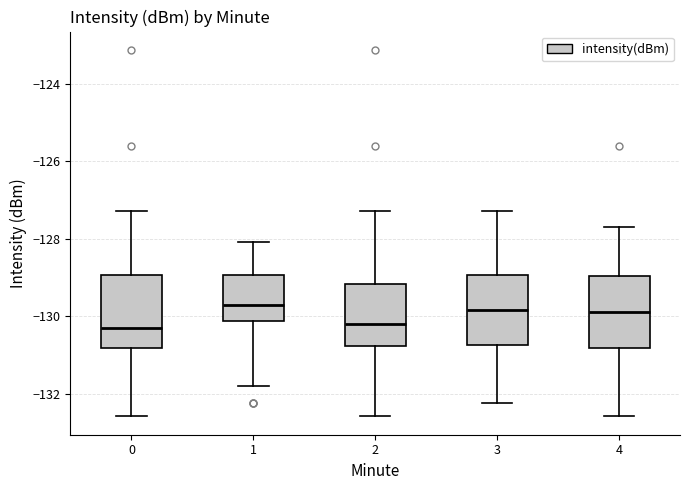

Reading left to right, read every box against the y-axis: the position of its median line, the range the box covers, and the ends of its whiskers. The values are not printed on the chart, so give them approximately, as read against the axis.

0: median -130.4, box -130.8 to -129.0, whiskers -132.6 to -127.2
1: median -129.8, box -130.2 to -129.0, whiskers -131.8 to -128.0
2: median -130.2, box -130.8 to -129.2, whiskers -132.6 to -127.2
3: median -129.8, box -130.8 to -129.0, whiskers -132.2 to -127.2
4: median -129.8, box -130.8 to -129.0, whiskers -132.6 to -127.6